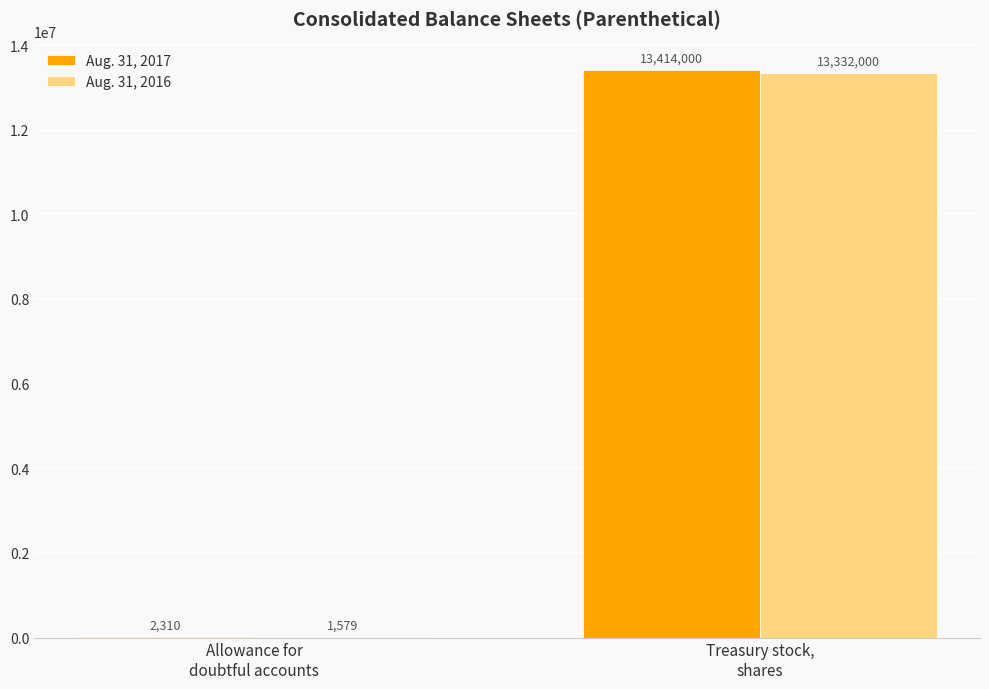

The Aug. 31, 2017 series shows 23196610 at Treasury stock,
shares. True or false?

False